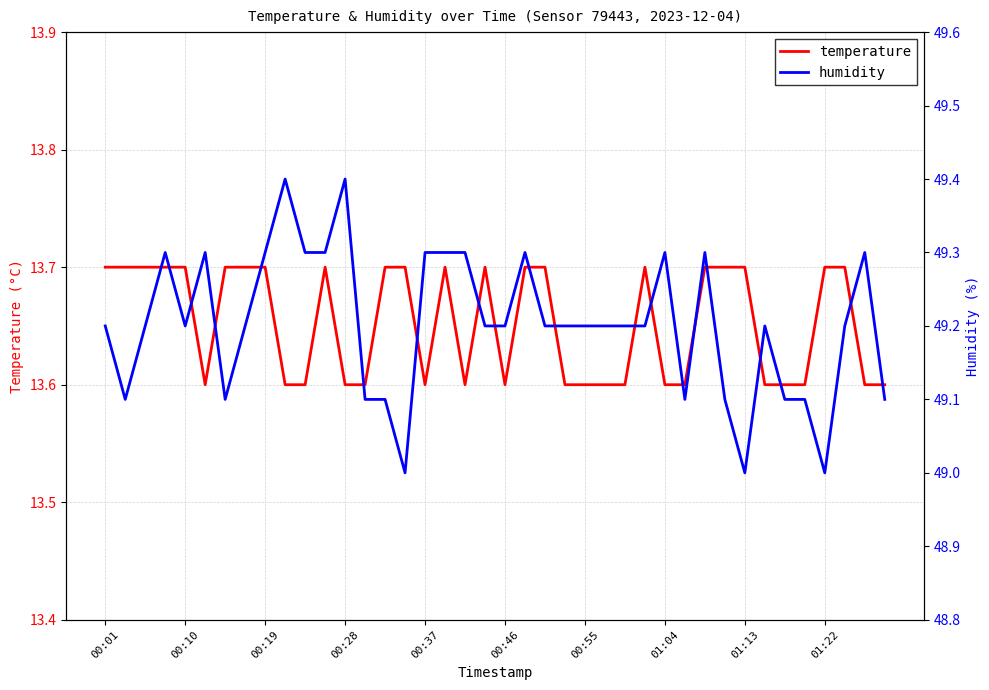

What is the maximum value for humidity?

49.4